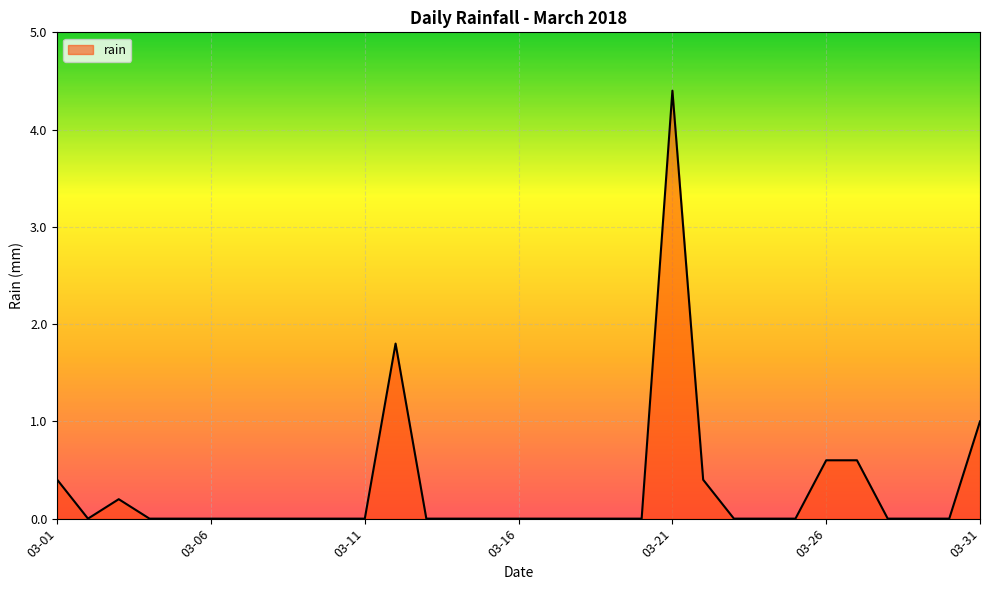

What is the greatest value displayed?

4.4